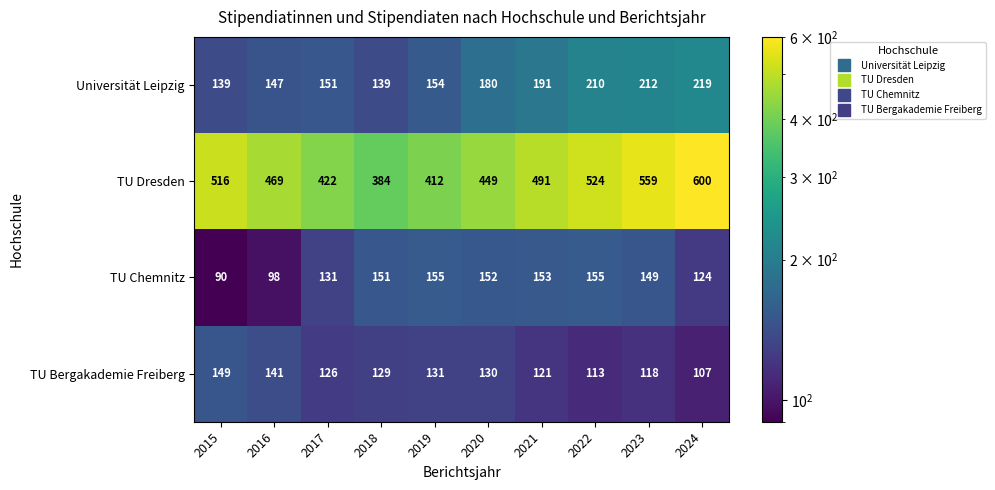

What is the sum of all Universität Leipzig values?

1742